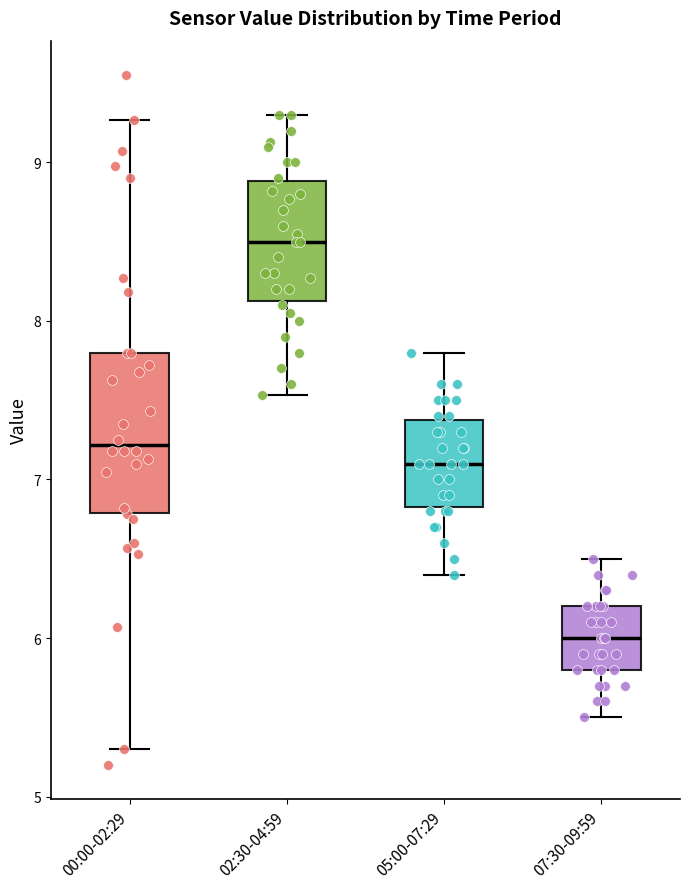

Reading left to right, transcribe this box plot: for each box, give where its median line is, the range the box spans, and where its two whiskers end, as read against the y-axis. The values are not printed on the chart, so give them approximately, as read against the axis.

00:00-02:29: median 7.2, box 6.8 to 7.8, whiskers 5.3 to 9.3
02:30-04:59: median 8.5, box 8.1 to 8.9, whiskers 7.5 to 9.3
05:00-07:29: median 7.1, box 6.8 to 7.4, whiskers 6.4 to 7.8
07:30-09:59: median 6.0, box 5.8 to 6.2, whiskers 5.5 to 6.5